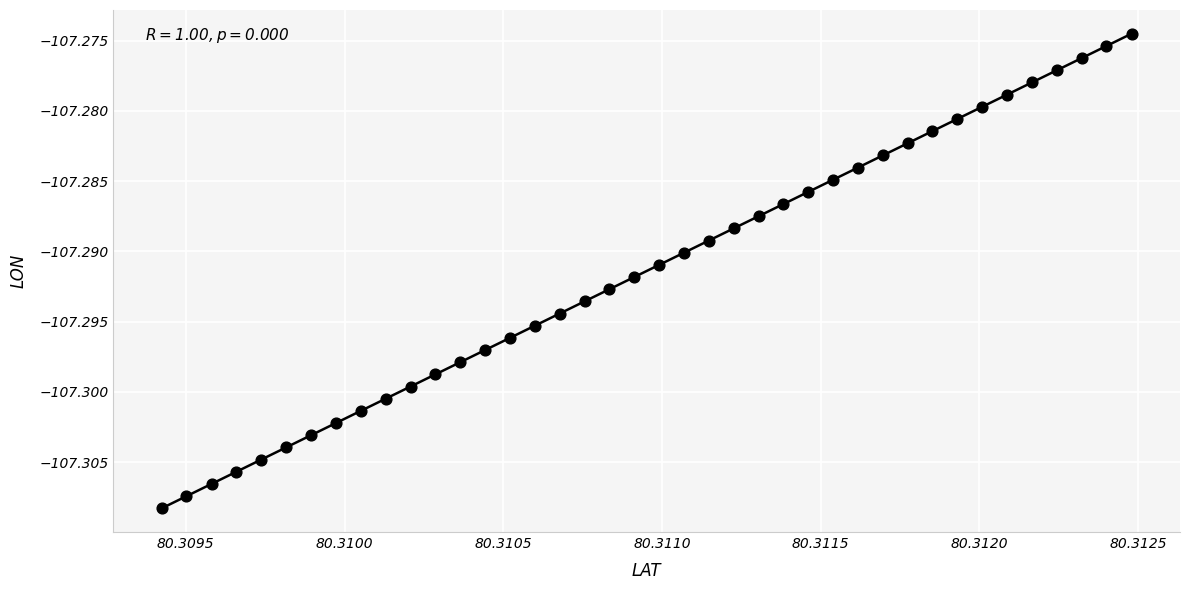

How many data points are displayed?

40